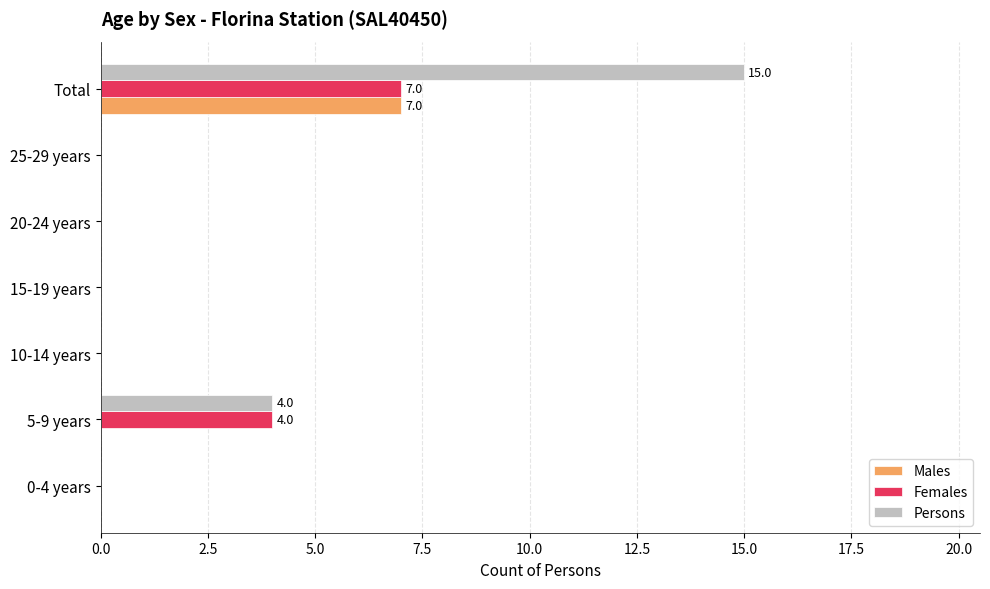

True or false: Females has a value of -4 at 10-14 years.

False